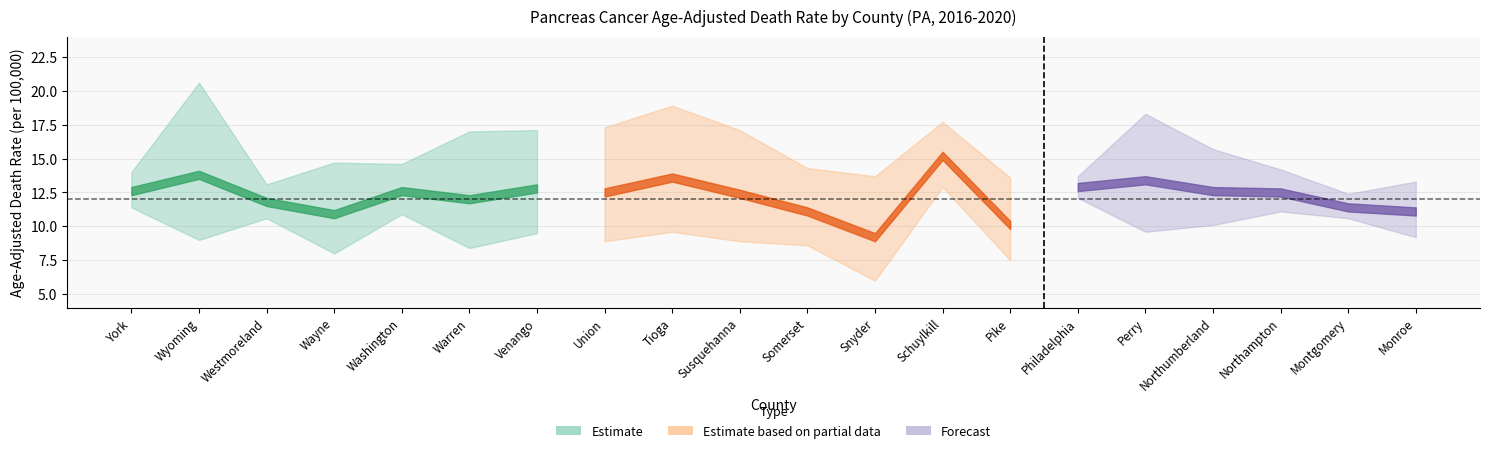

Is this an area chart (filled region under the line)?

No